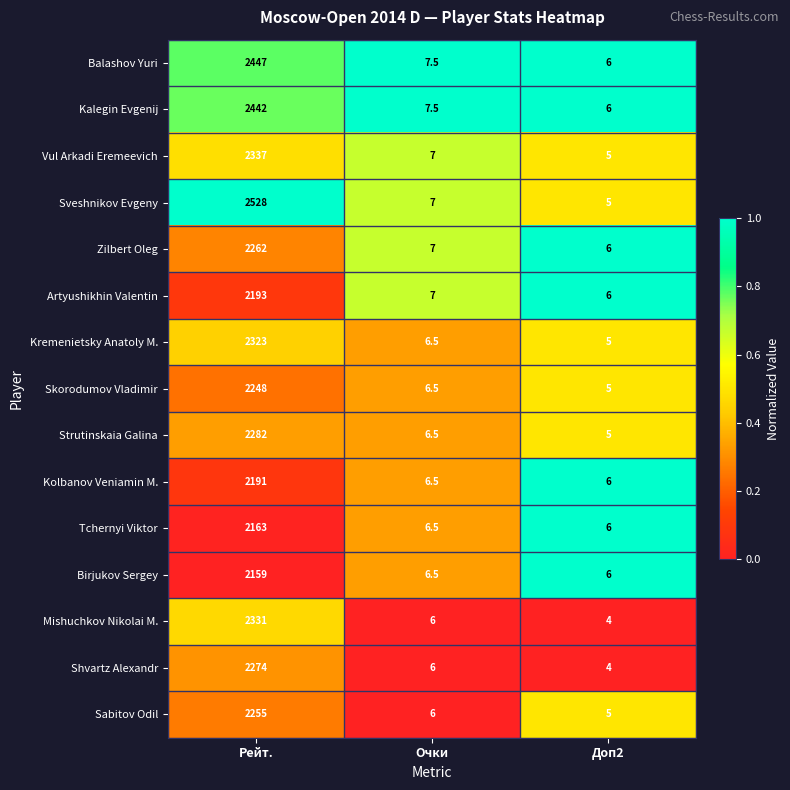

Which series has the largest total across all categories?

Sveshnikov Evgeny